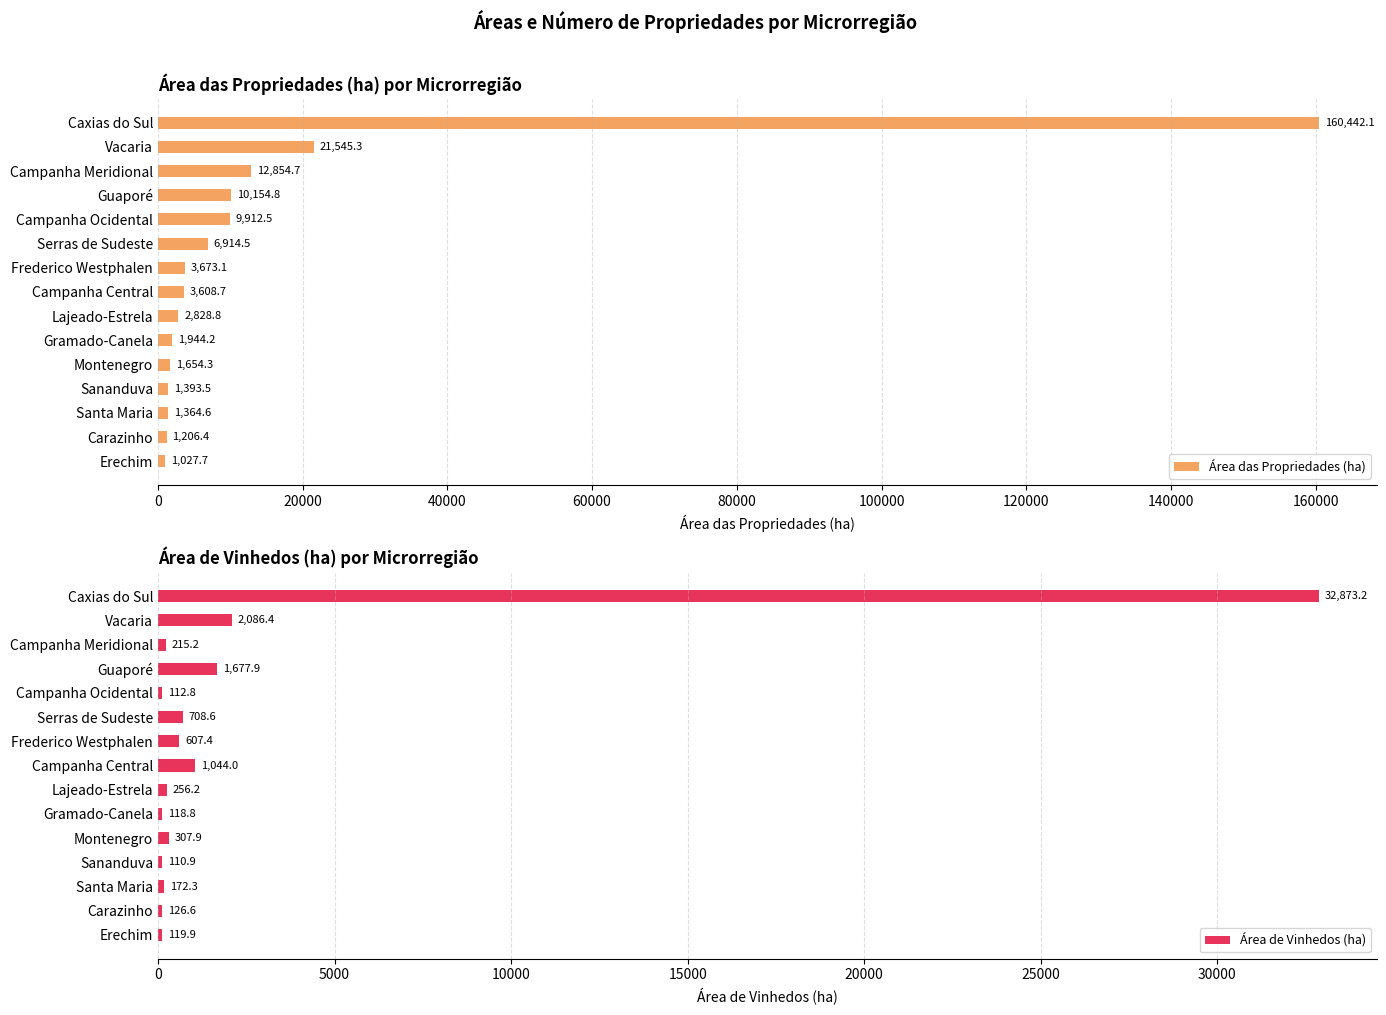

Read the Área das Propriedades (ha) value at Lajeado-Estrela.

2828.8